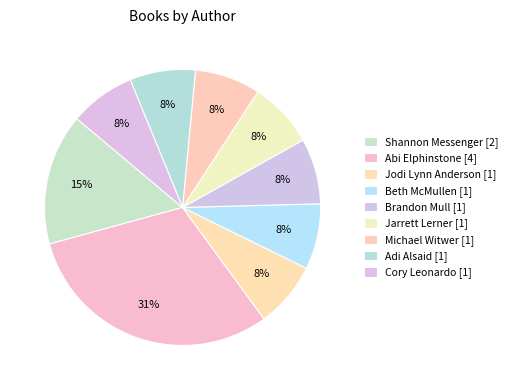

To the nearest percent, what portion does Jarrett Lerner represent?

8%